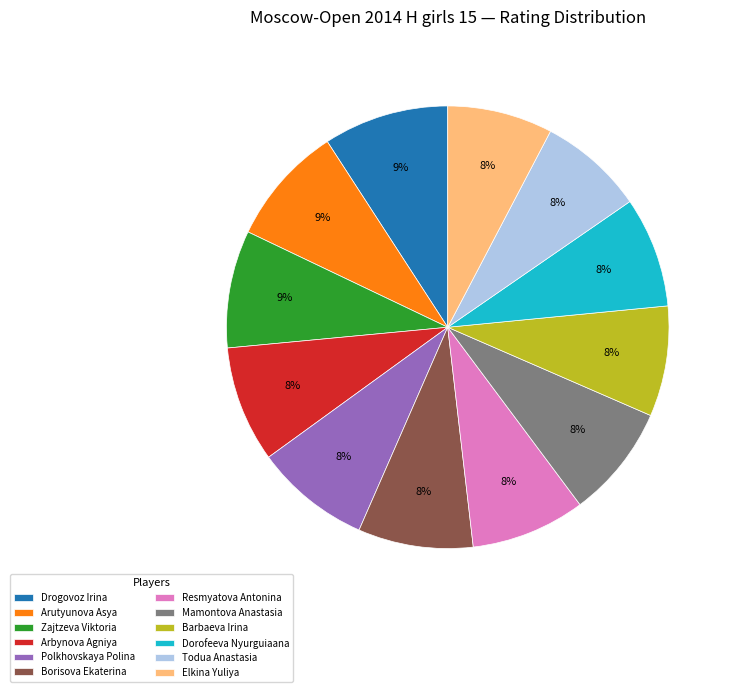

The Barbaeva Irina slice represents 8% of the pie. True or false?

True